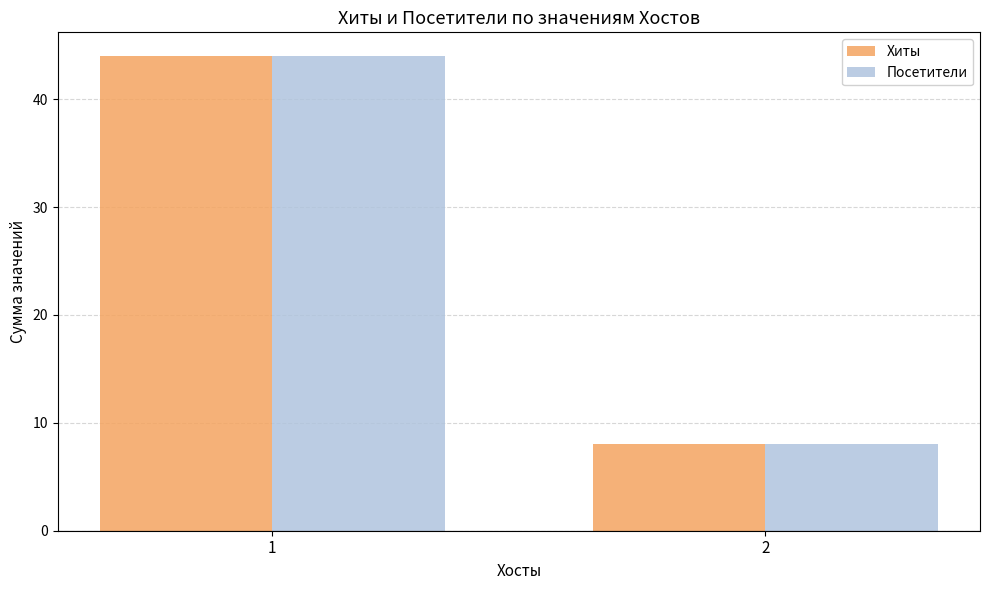

What is the difference between the maximum and minimum values in the Хиты series?

36